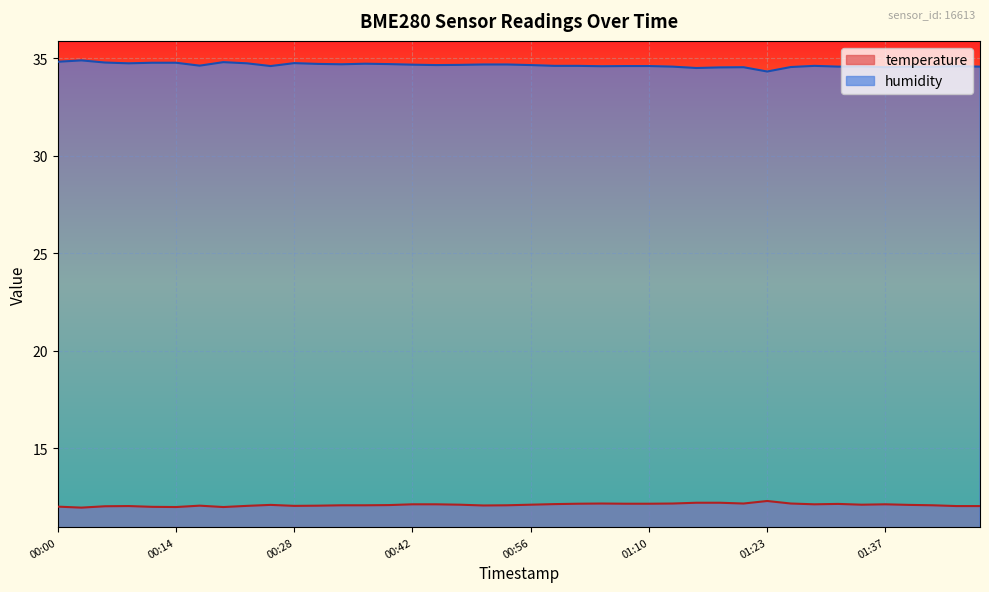

Reading left to right, transcribe all the data shown in this chart.

temperature: 12.0	12.0	12.0	12.0	12.0	12.0	12.1	12.0	12.1	12.1	12.1	12.1	12.1	12.1	12.1	12.1	12.1	12.1	12.1	12.1	12.1	12.1	12.2	12.2	12.2	12.2	12.2	12.2	12.2	12.2	12.3	12.2	12.1	12.2	12.1	12.1	12.1	12.1	12.0	12.0
humidity: 34.8	34.9	34.8	34.7	34.8	34.8	34.6	34.8	34.7	34.6	34.8	34.7	34.7	34.7	34.7	34.7	34.6	34.7	34.7	34.7	34.6	34.6	34.6	34.6	34.6	34.6	34.6	34.5	34.5	34.5	34.3	34.5	34.6	34.6	34.6	34.5	34.6	34.6	34.6	34.6